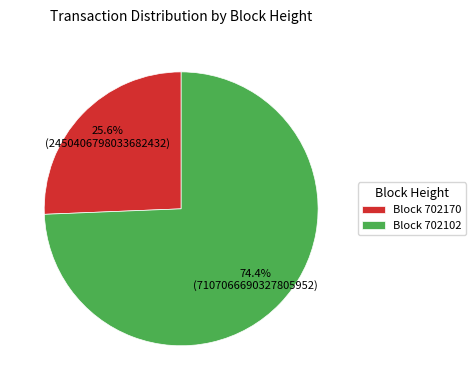

What percentage do Block 702102 and Block 702170 together represent?

100.0%